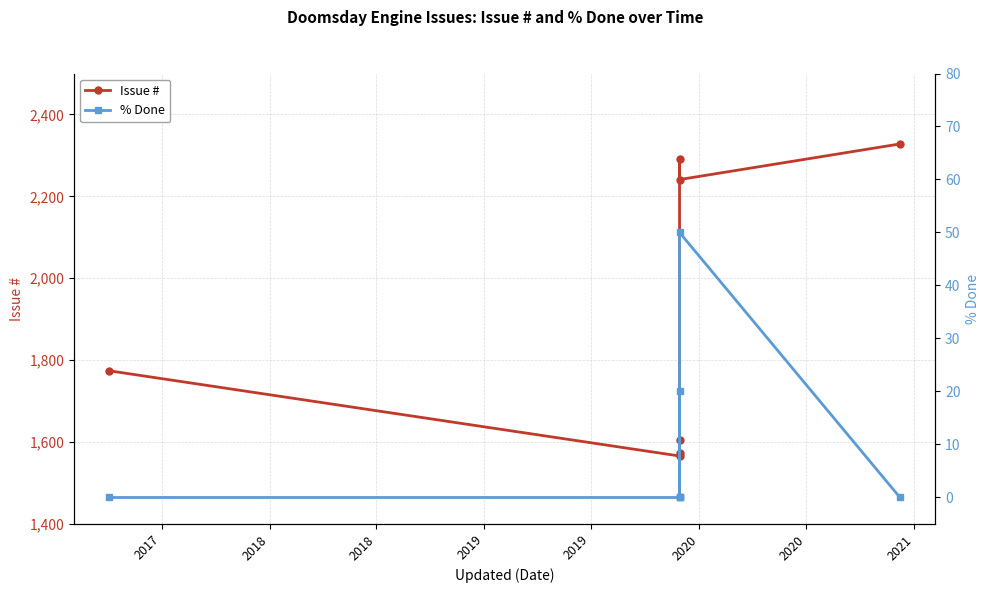

At how many categories does at least one series exceed 2248?

2